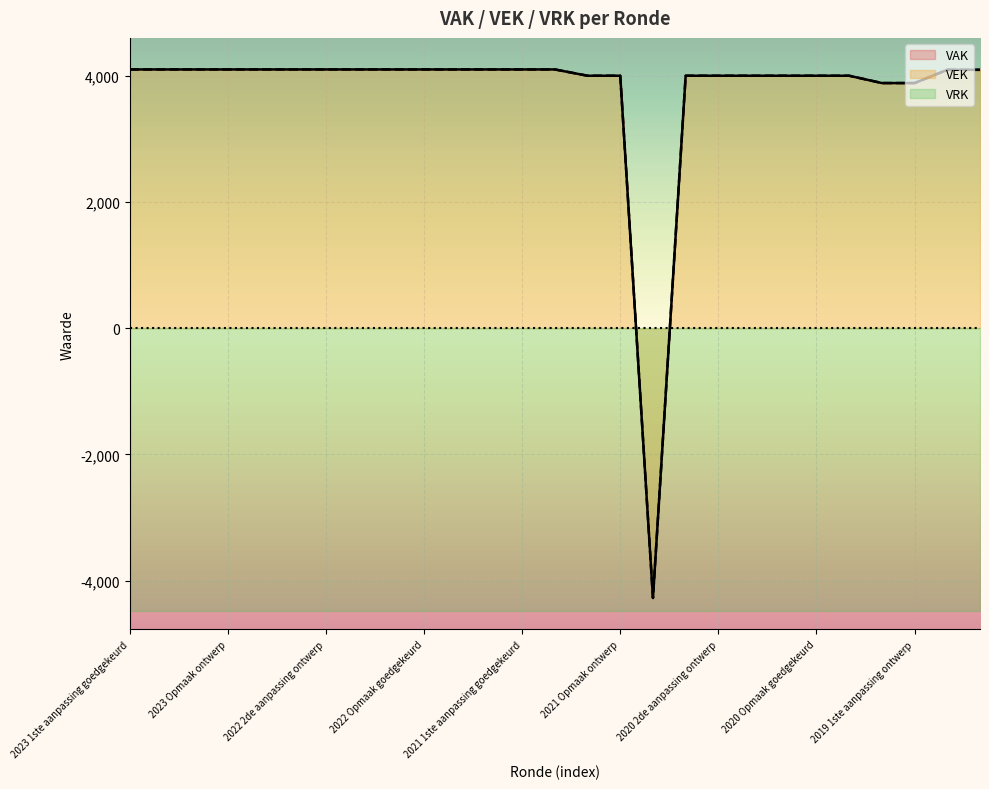

At how many categories does at least one series exceed -2562?

26